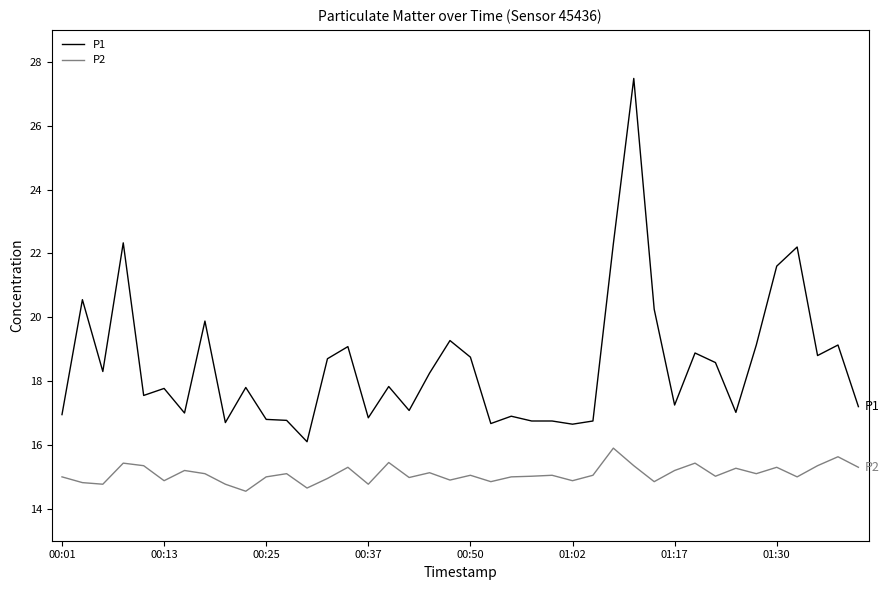

What is the difference between the second highest and second lowest values in the P2 series?

1.0